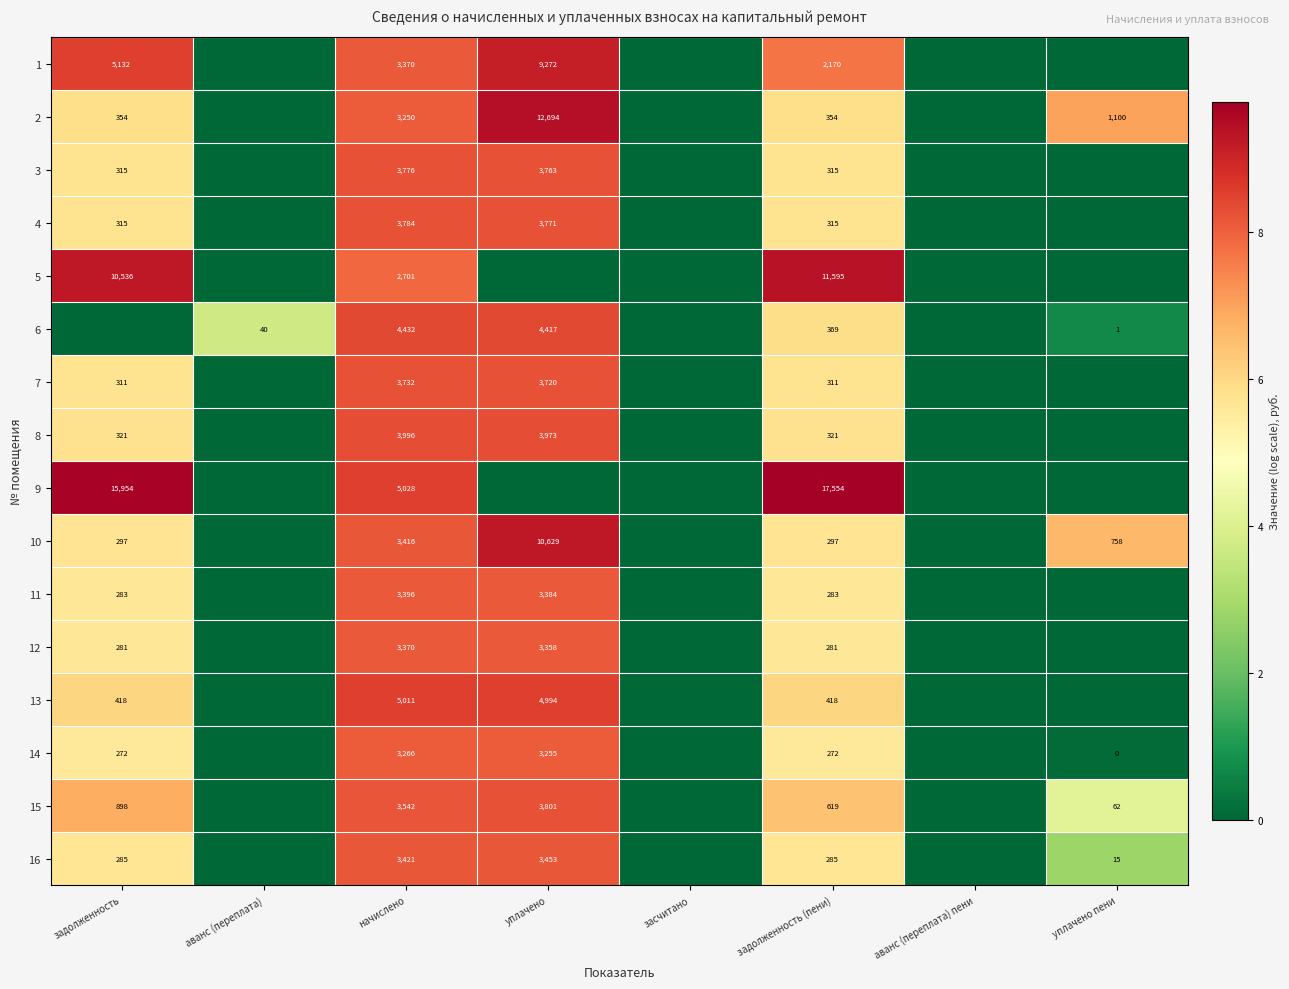

The value of 11 at задолженность is 9.9. True or false?

False